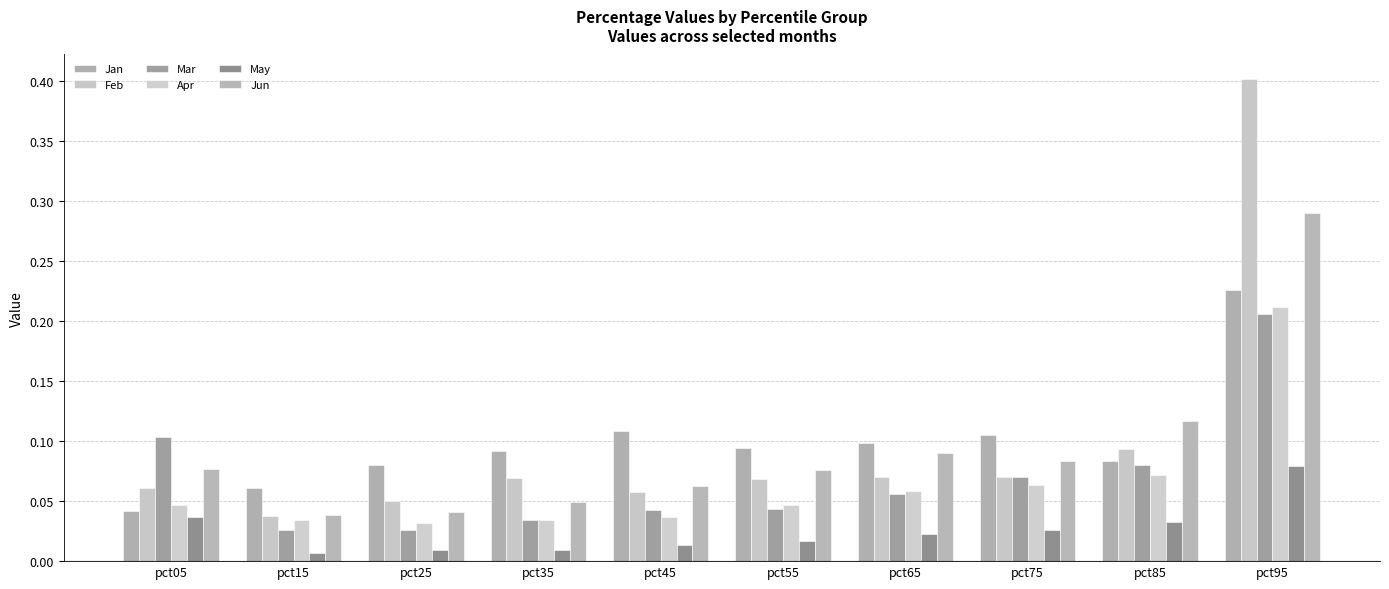

Reading right to left, transcribe all the data shown in this chart.

Jan: 0.2	0.1	0.1	0.1	0.1	0.1	0.1	0.1	0.1	0.0
Feb: 0.4	0.1	0.1	0.1	0.1	0.1	0.1	0.0	0.0	0.1
Mar: 0.2	0.1	0.1	0.1	0.0	0.0	0.0	0.0	0.0	0.1
Apr: 0.2	0.1	0.1	0.1	0.0	0.0	0.0	0.0	0.0	0.0
May: 0.1	0.0	0.0	0.0	0.0	0.0	0.0	0.0	0.0	0.0
Jun: 0.3	0.1	0.1	0.1	0.1	0.1	0.0	0.0	0.0	0.1